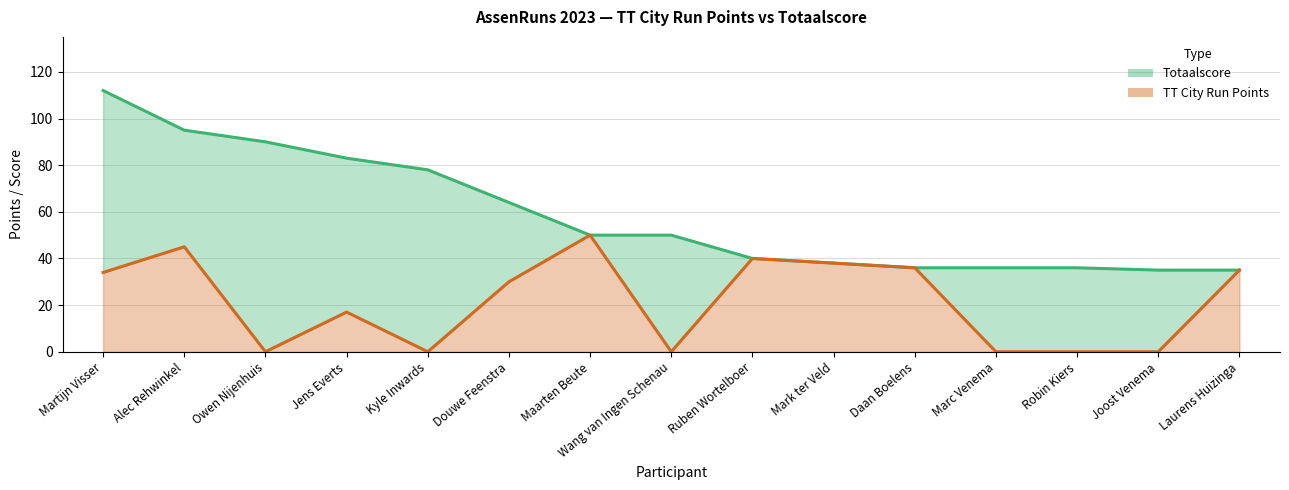

Is it true that Totaalscore equals 36 at Marc Venema?

True